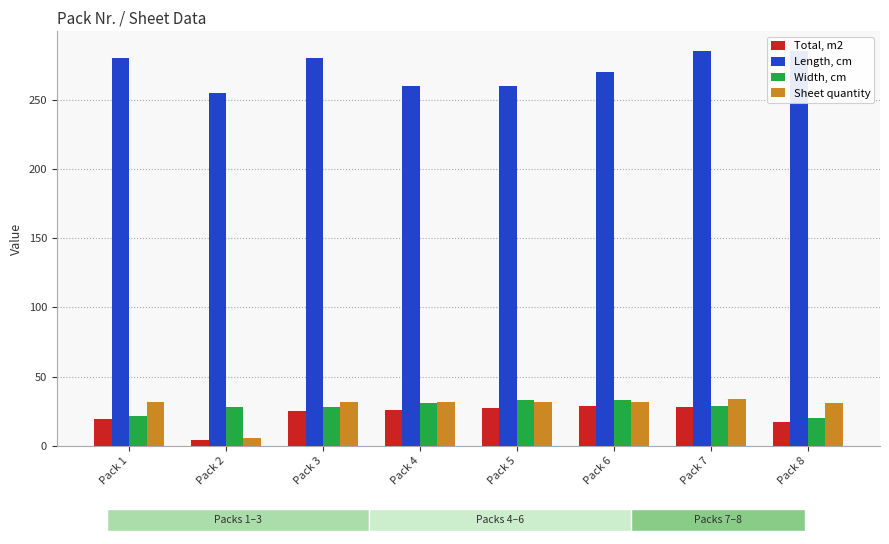

How many values in the Length, cm series exceed 280?

2